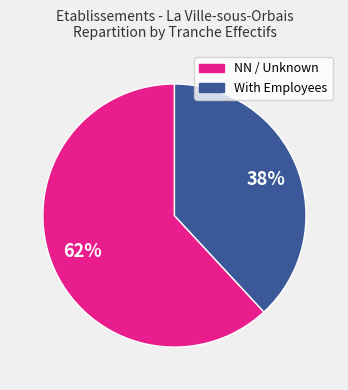

To the nearest percent, what is the difference between the largest and smallest slice percentages?

24%